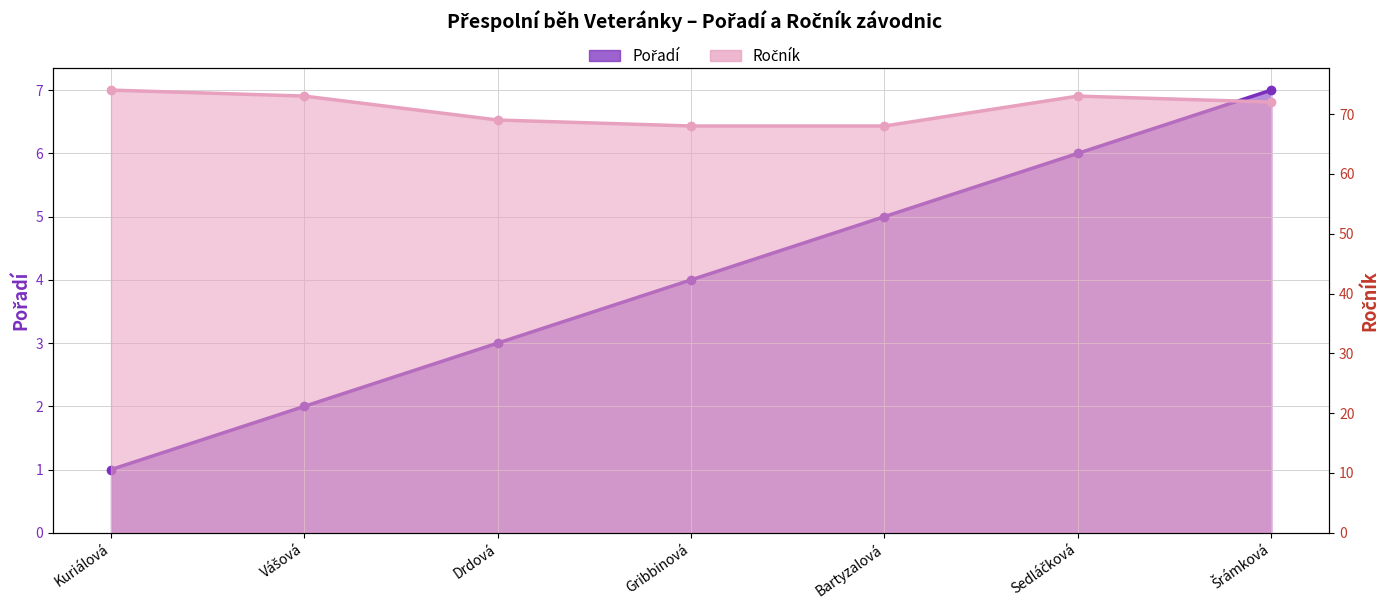

Which category has the lowest value in the Ročník series?

Gribbinová